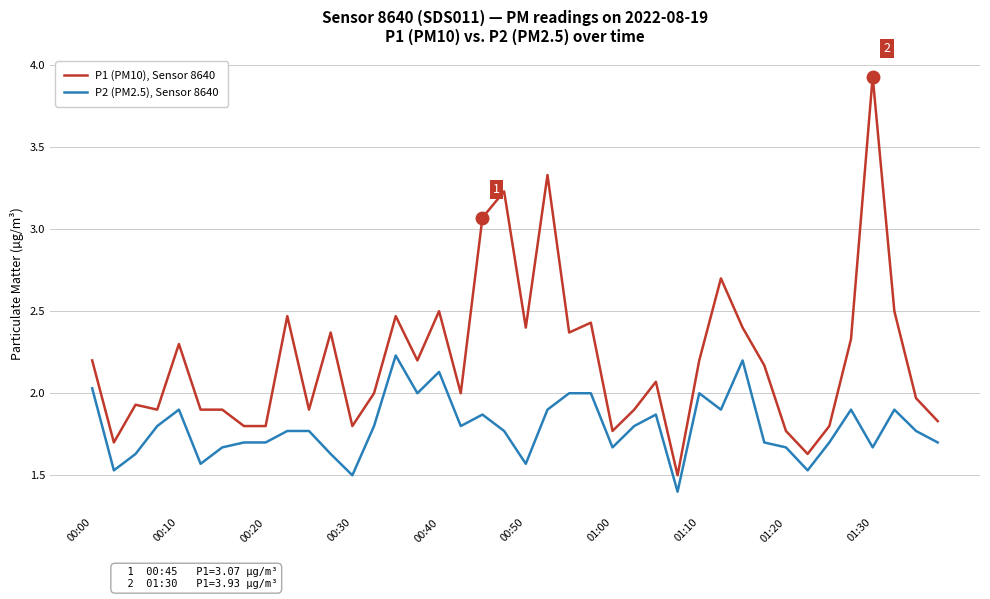

Which series has the largest range (max minus min)?

P1 (PM10), Sensor 8640